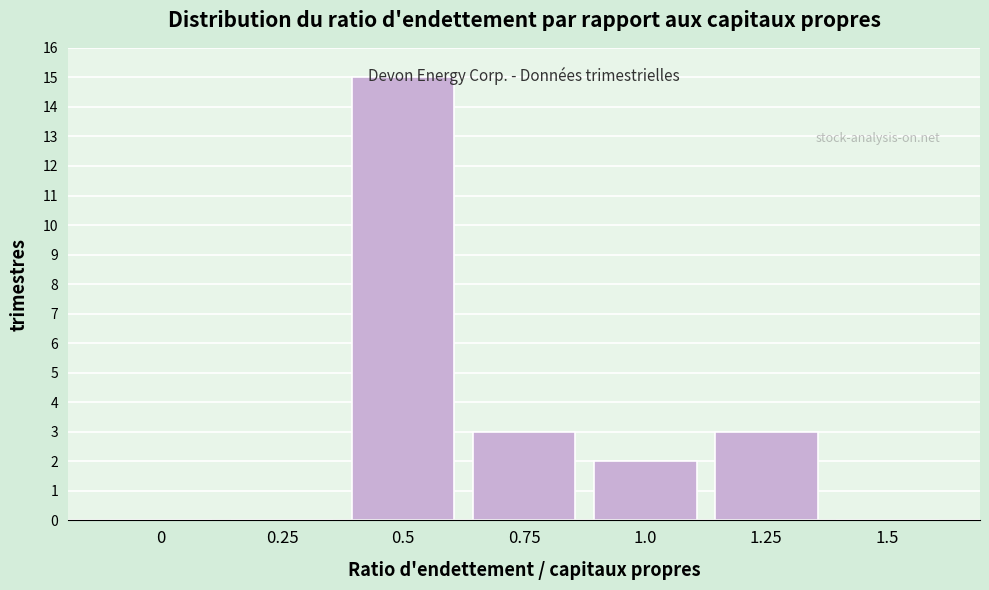

What is the change in value from 0.5 to 1.0?

-13